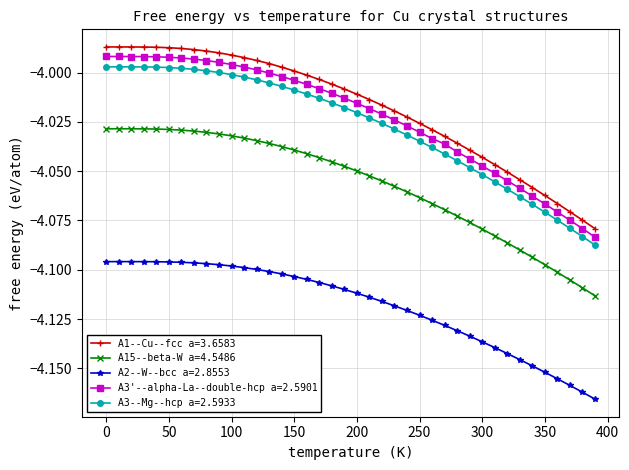

Which series has the widest spread of values?

A1--Cu--fcc a=3.6583